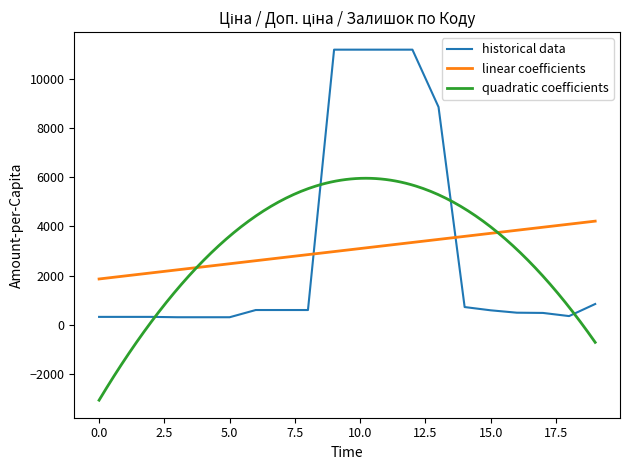

True or false: Ціна and Доп. ціна intersect in this chart.

False